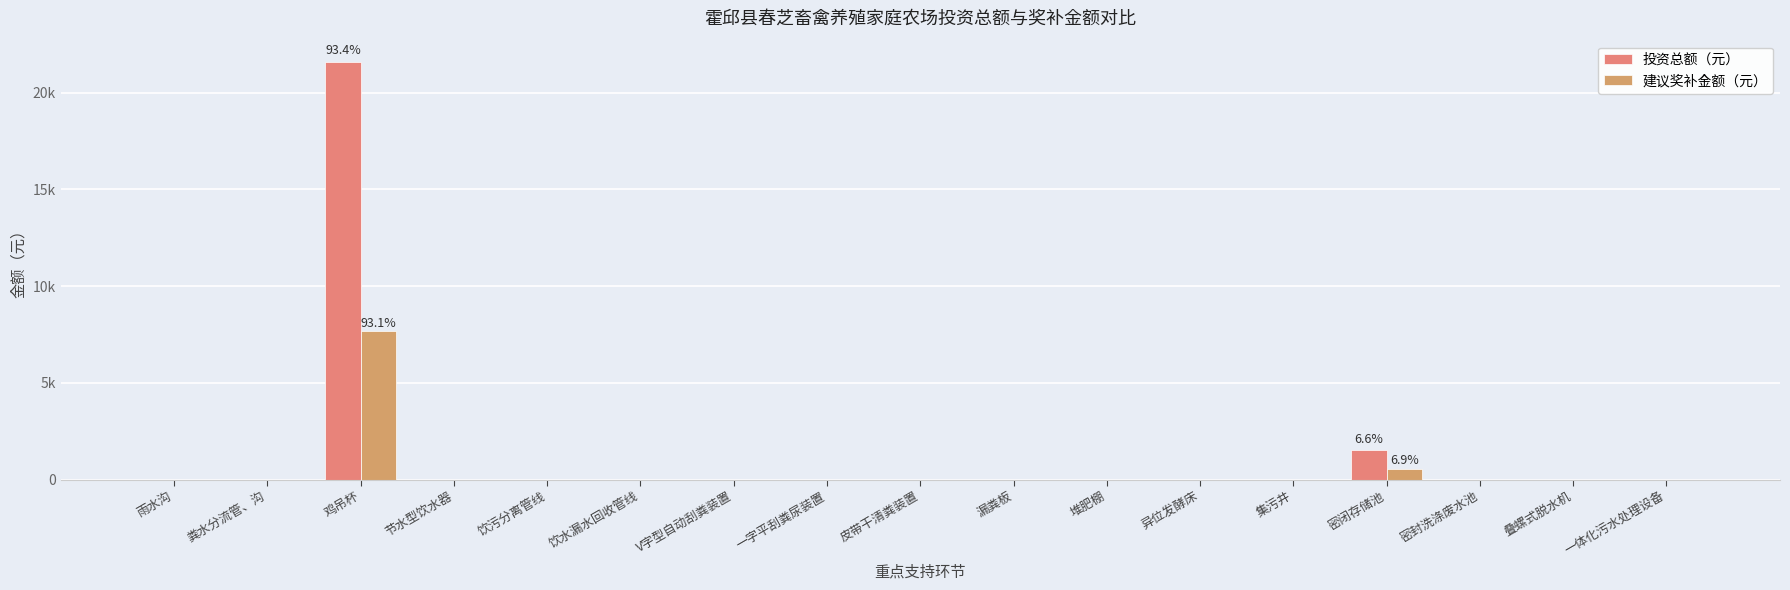

Rank the series by their maximum value, from highest to lowest.

投资总额（元）, 建议奖补金额（元）